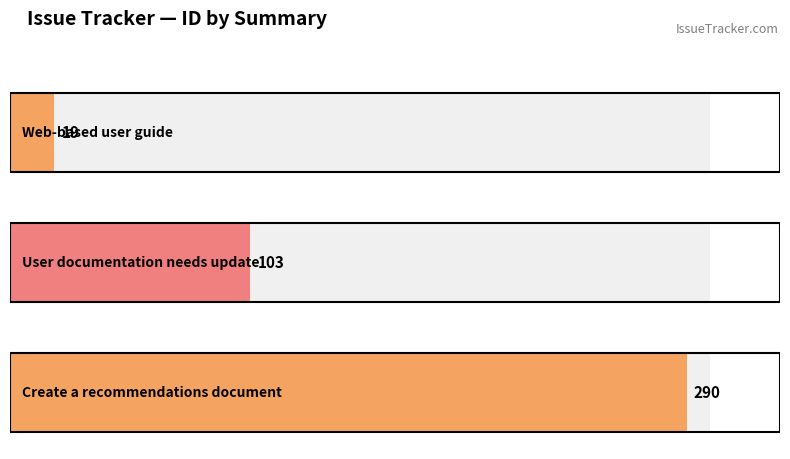

What is the smallest value displayed?

19